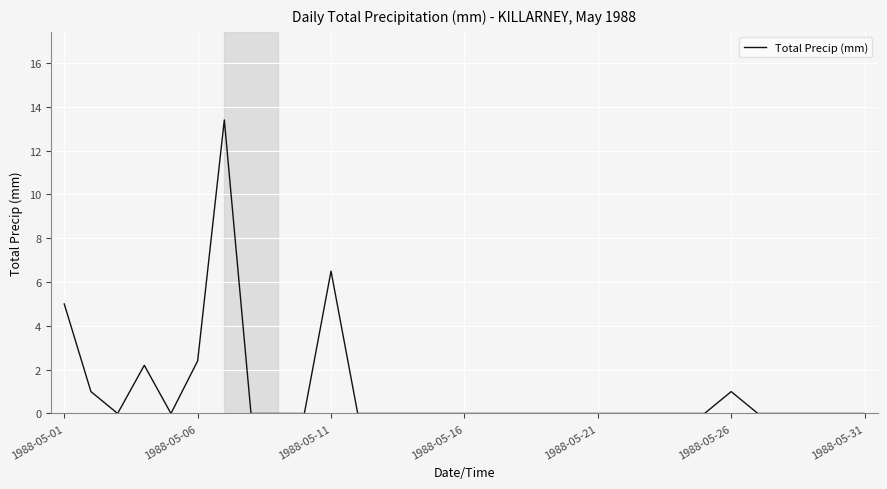

What is the difference between the second highest and minimum values?

6.5